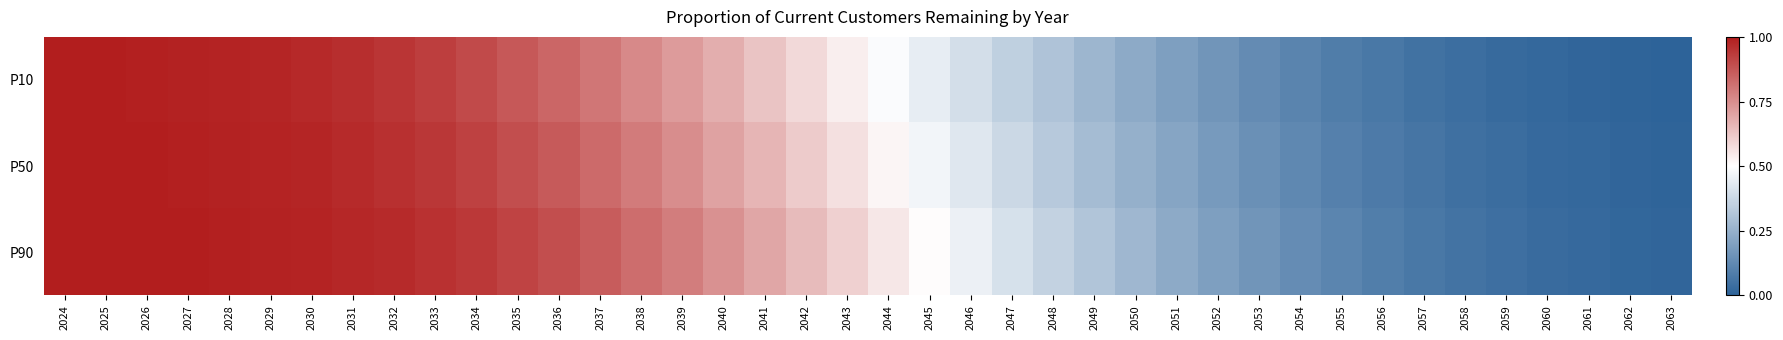

Reading left to right, what are all the values shown in this chart?

P10: 2024=1.0	2025=1.0	2026=1.0	2027=1.0	2028=1.0	2029=1.0	2030=1.0	2031=1.0	2032=0.9	2033=0.9	2034=0.9	2035=0.9	2036=0.8	2037=0.8	2038=0.8	2039=0.7	2040=0.7	2041=0.6	2042=0.6	2043=0.5	2044=0.5	2045=0.4	2046=0.4	2047=0.4	2048=0.3	2049=0.3	2050=0.2	2051=0.2	2052=0.2	2053=0.1	2054=0.1	2055=0.1	2056=0.1	2057=0.1	2058=0.0	2059=0.0	2060=0.0	2061=0.0	2062=0.0	2063=0.0
P50: 2024=1.0	2025=1.0	2026=1.0	2027=1.0	2028=1.0	2029=1.0	2030=1.0	2031=1.0	2032=1.0	2033=0.9	2034=0.9	2035=0.9	2036=0.9	2037=0.8	2038=0.8	2039=0.8	2040=0.7	2041=0.7	2042=0.6	2043=0.6	2044=0.5	2045=0.5	2046=0.4	2047=0.4	2048=0.3	2049=0.3	2050=0.2	2051=0.2	2052=0.2	2053=0.1	2054=0.1	2055=0.1	2056=0.1	2057=0.1	2058=0.0	2059=0.0	2060=0.0	2061=0.0	2062=0.0	2063=0.0
P90: 2024=1.0	2025=1.0	2026=1.0	2027=1.0	2028=1.0	2029=1.0	2030=1.0	2031=1.0	2032=1.0	2033=1.0	2034=0.9	2035=0.9	2036=0.9	2037=0.9	2038=0.8	2039=0.8	2040=0.7	2041=0.7	2042=0.7	2043=0.6	2044=0.6	2045=0.5	2046=0.5	2047=0.4	2048=0.4	2049=0.3	2050=0.3	2051=0.2	2052=0.2	2053=0.2	2054=0.1	2055=0.1	2056=0.1	2057=0.1	2058=0.1	2059=0.0	2060=0.0	2061=0.0	2062=0.0	2063=0.0